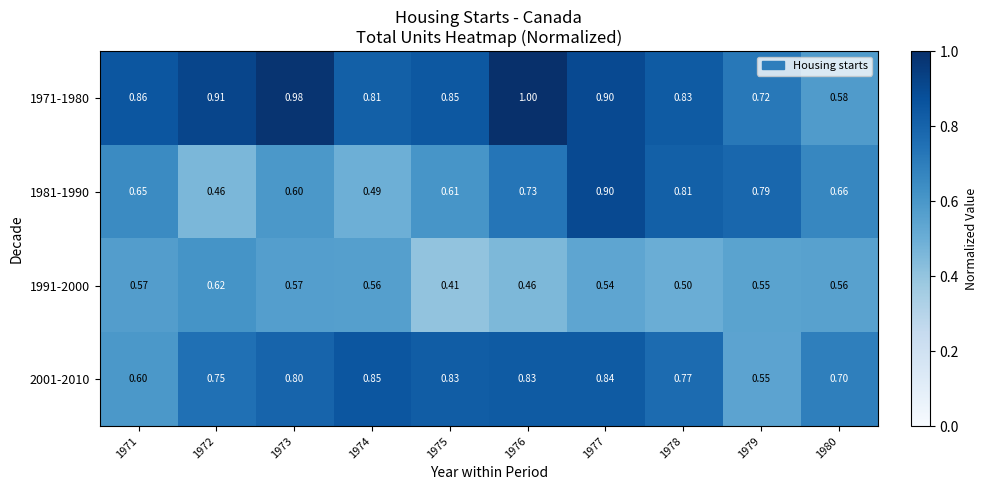

Which series has the largest total across all categories?

1971-1980